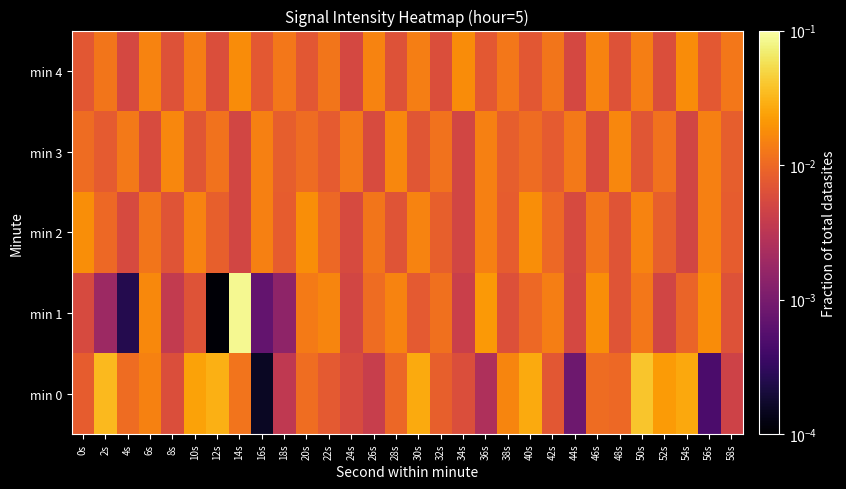

Which series has the largest range (max minus min)?

min 1